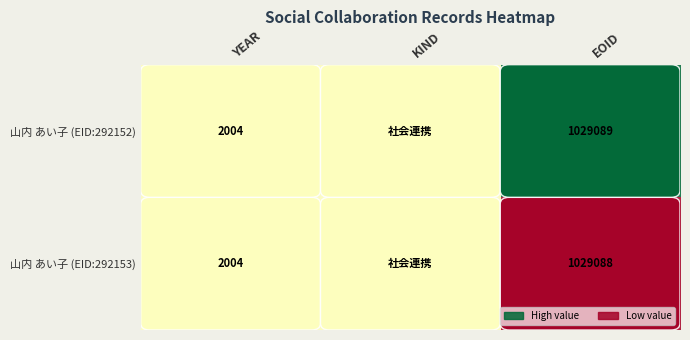

What is the total value across all series at YEAR?

4008.0